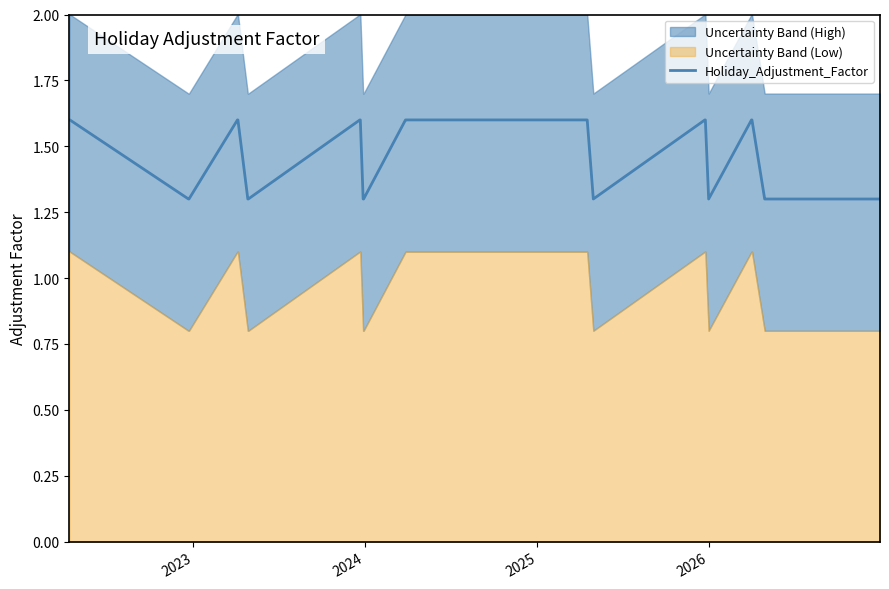

What is the maximum value shown in the chart?

1.6